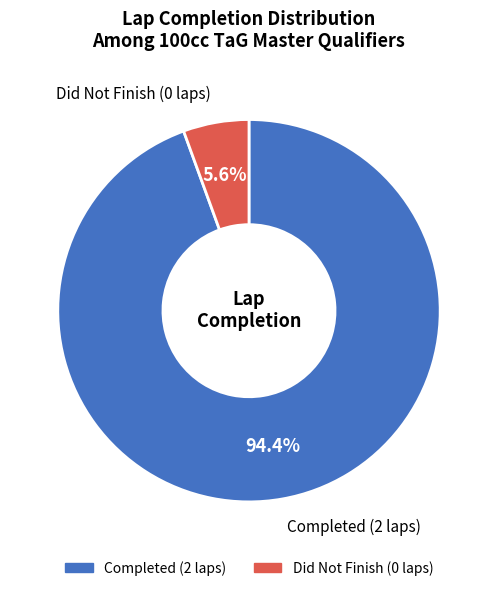

What portion of the pie excludes Completed (2 laps)?

5.6%